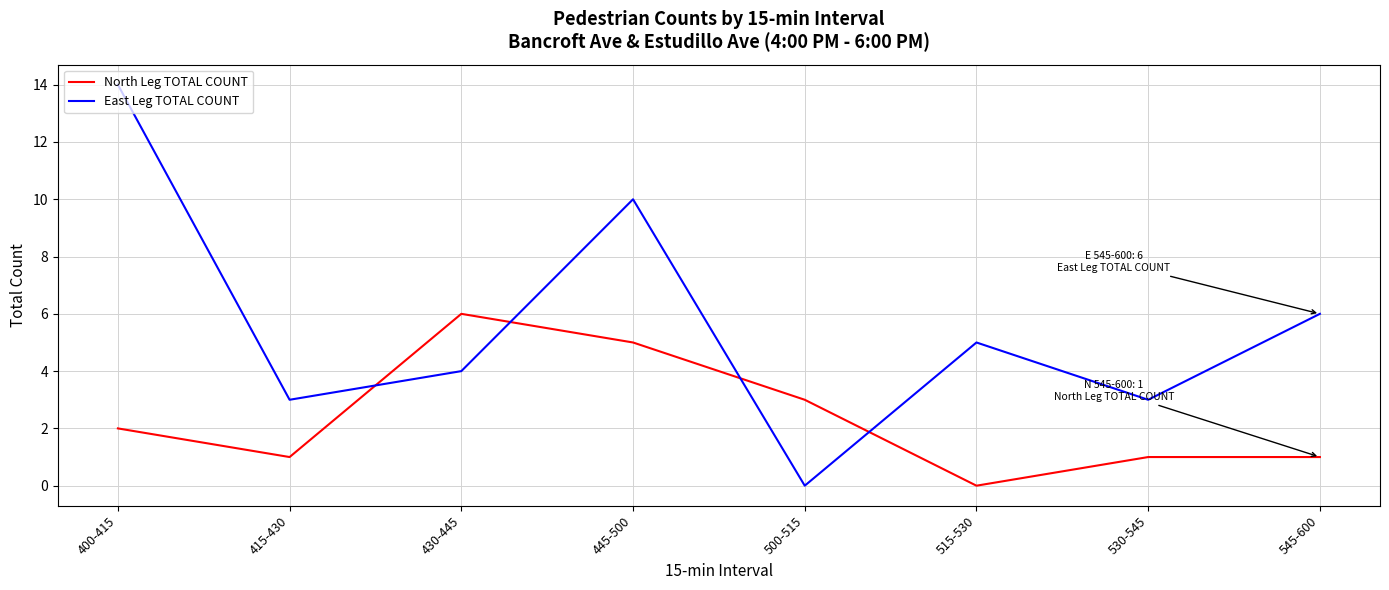

Rank the series by their average value, from lowest to highest.

North Leg TOTAL COUNT, East Leg TOTAL COUNT